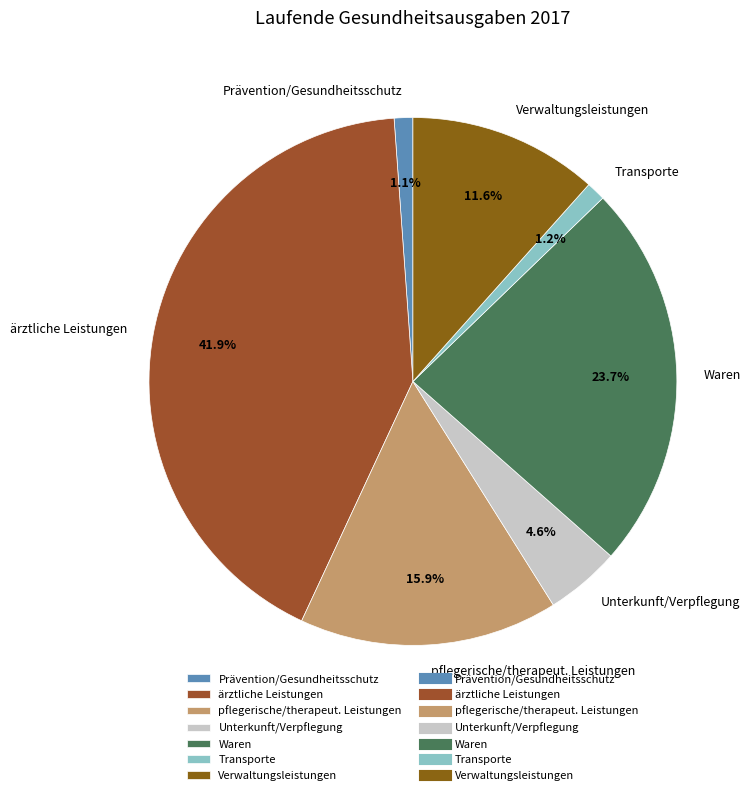

What percentage is the pflegerische/therapeut. Leistungen slice, to the nearest percent?

16%